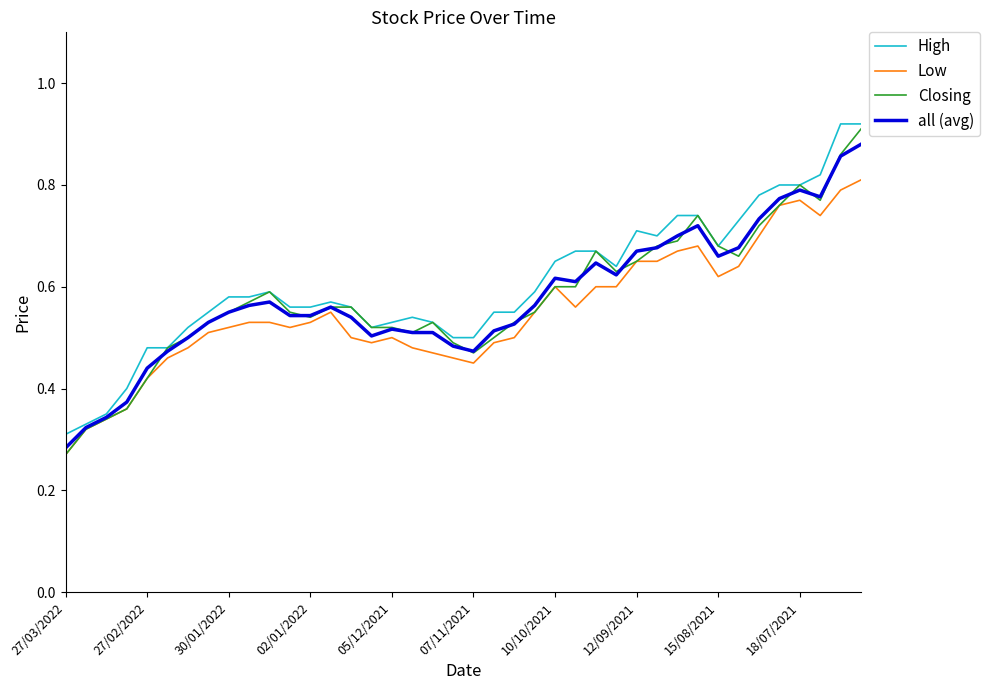

What is the maximum value for Closing?

0.9